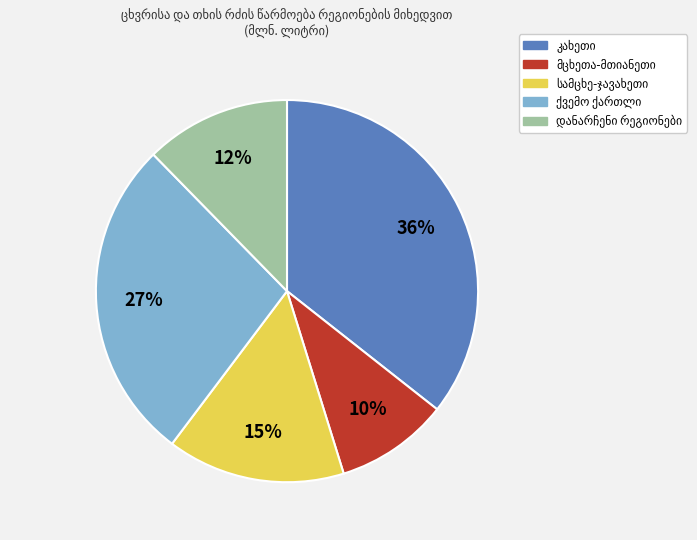

How many slices are in this pie chart?

5